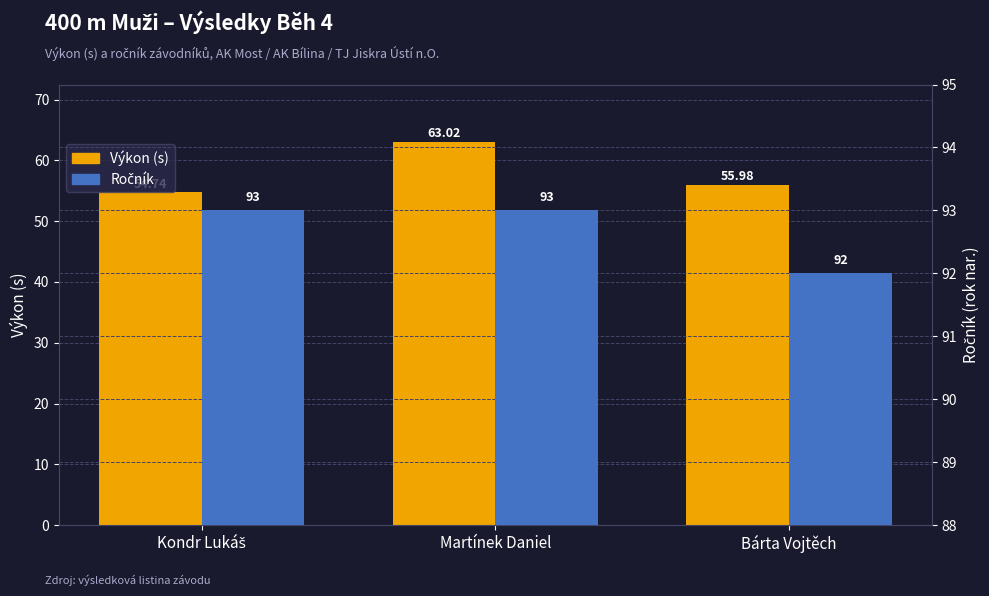

How many distinct data groups are displayed?

2